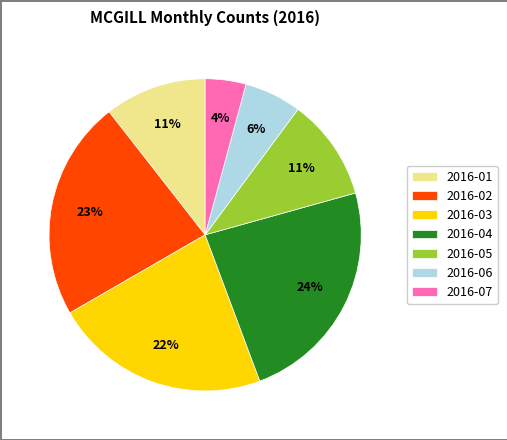

Which category has the biggest portion of the pie?

2016-04